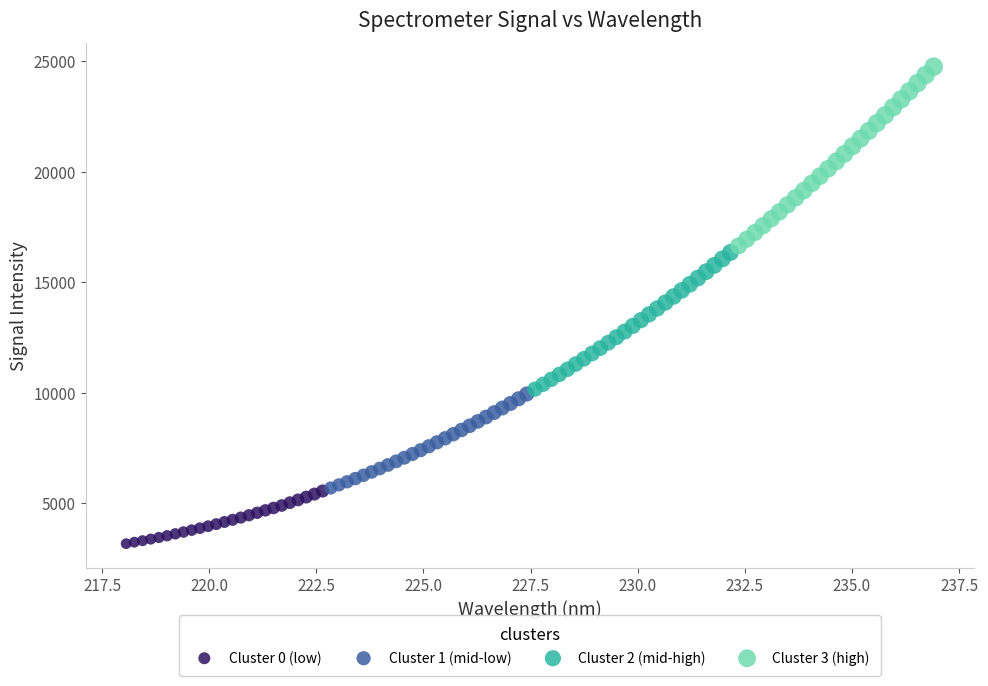

Which series reaches the maximum Y coordinate?

Cluster 3 (high)